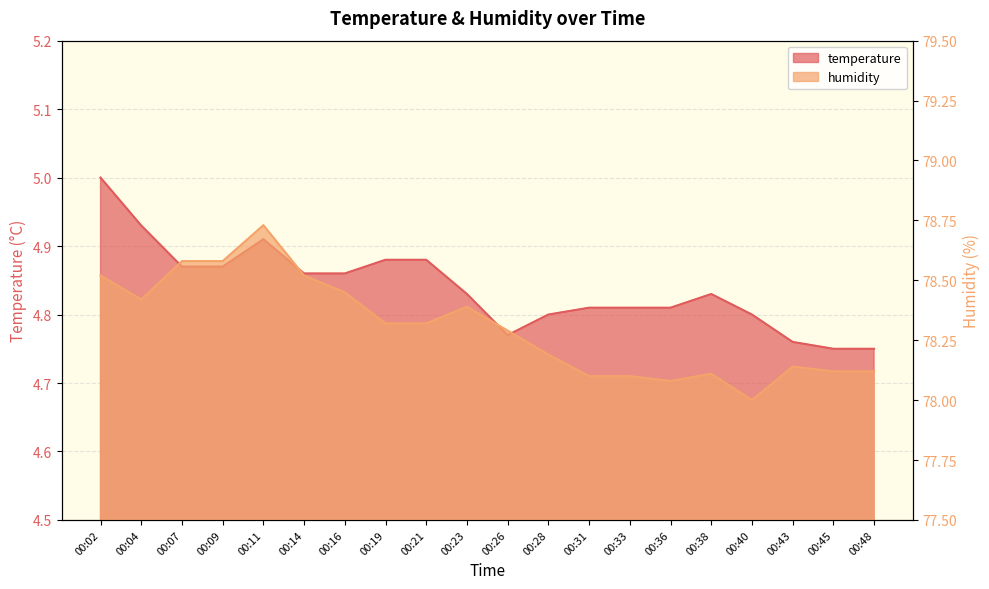

How many interior local valleys does the temperature series have?

1